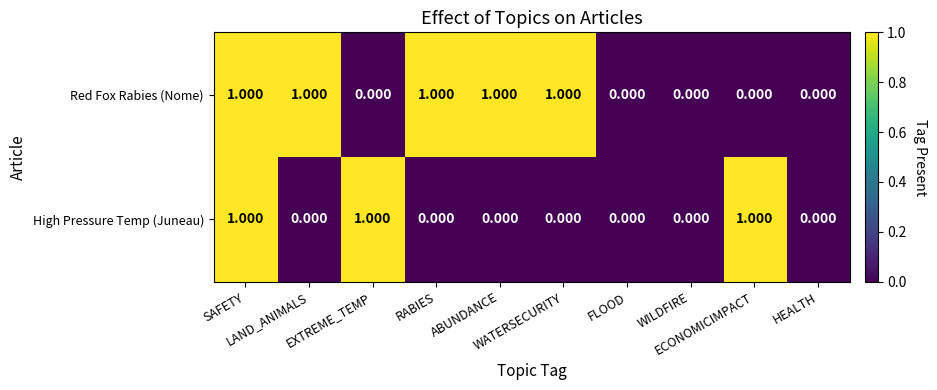

List the series in order of their overall mean, lowest first.

High Pressure Temp (Juneau), Red Fox Rabies (Nome)